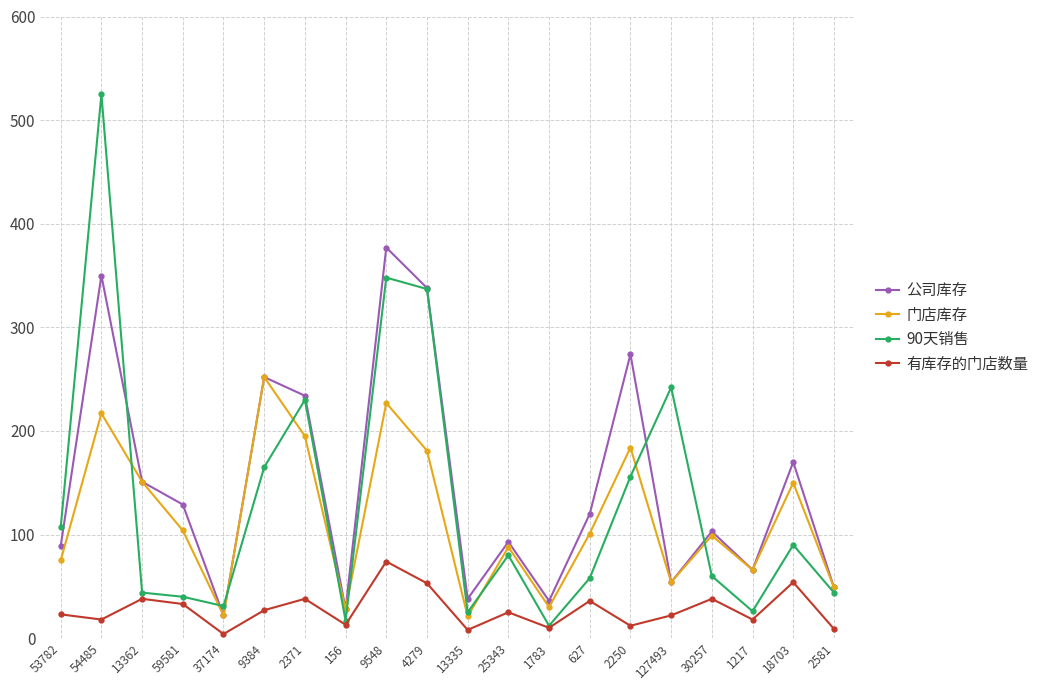

Which series has the largest range (max minus min)?

90天销售